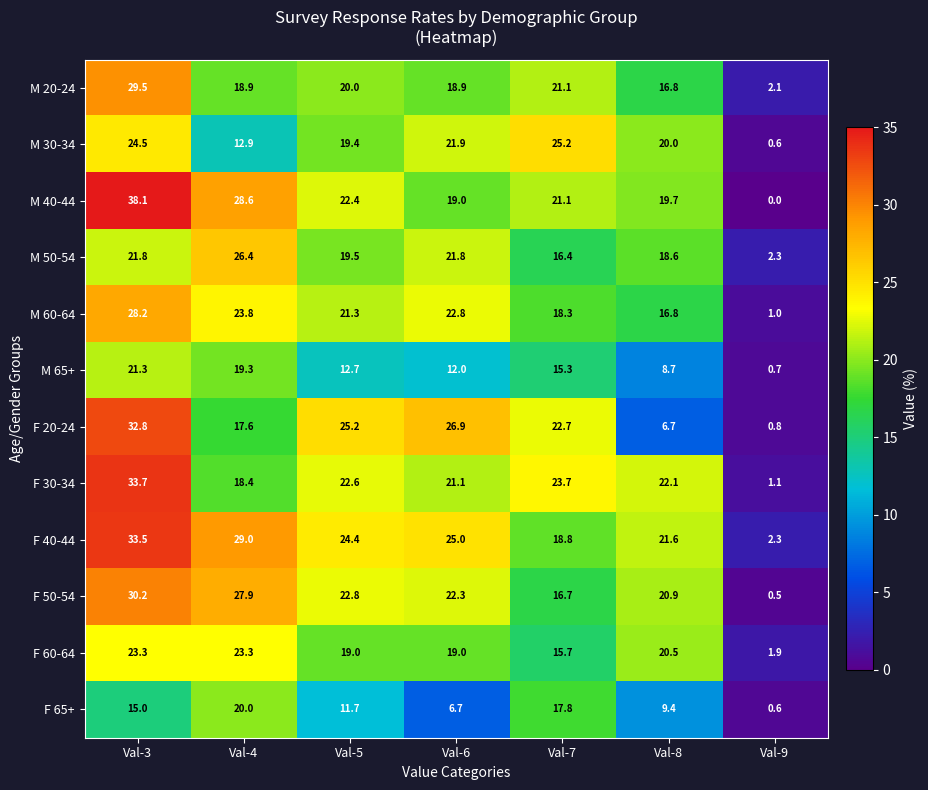

At which category is the sum across all series the highest?

Val-3